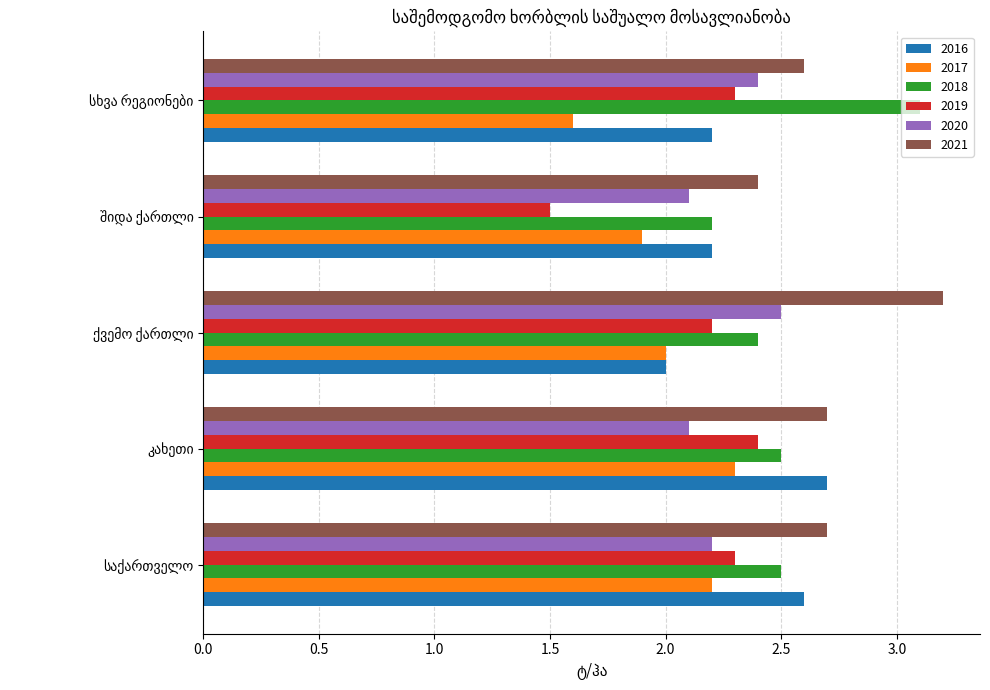

Which series has the largest total across all categories?

2021